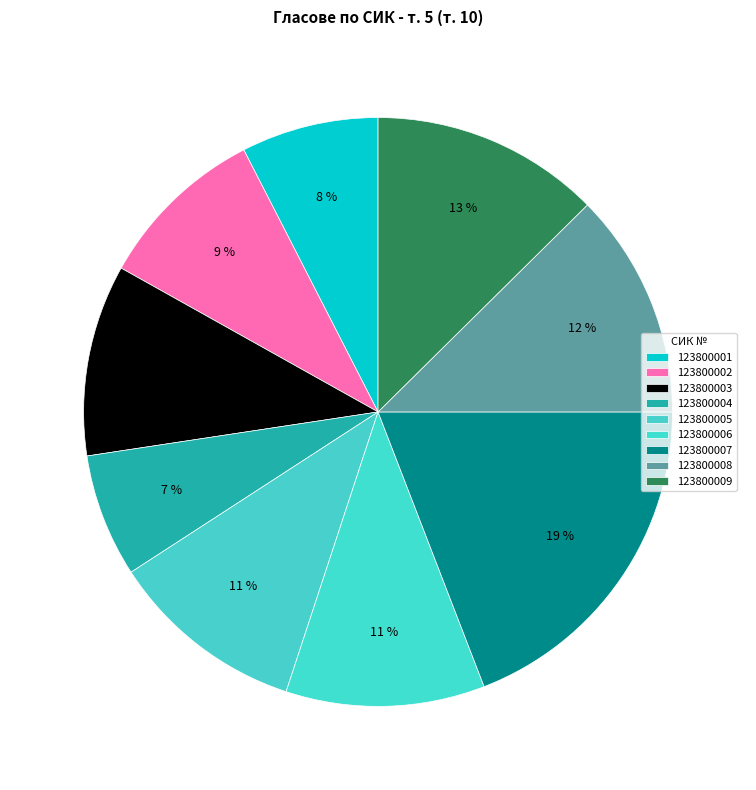

What is the total percentage of 123800009 and 123800003?

23.1%